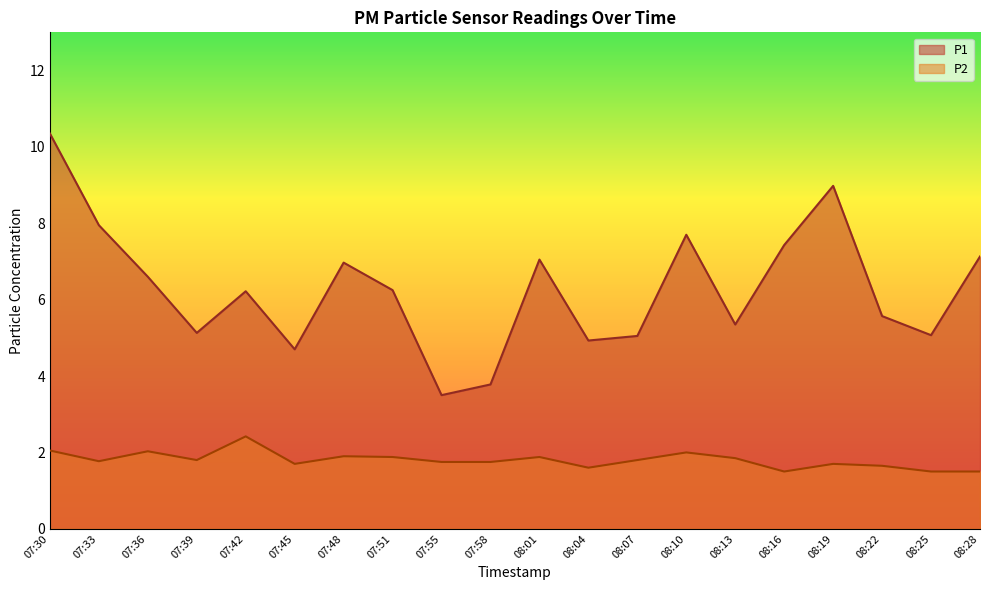

Where is the first local minimum for P1?

07:39